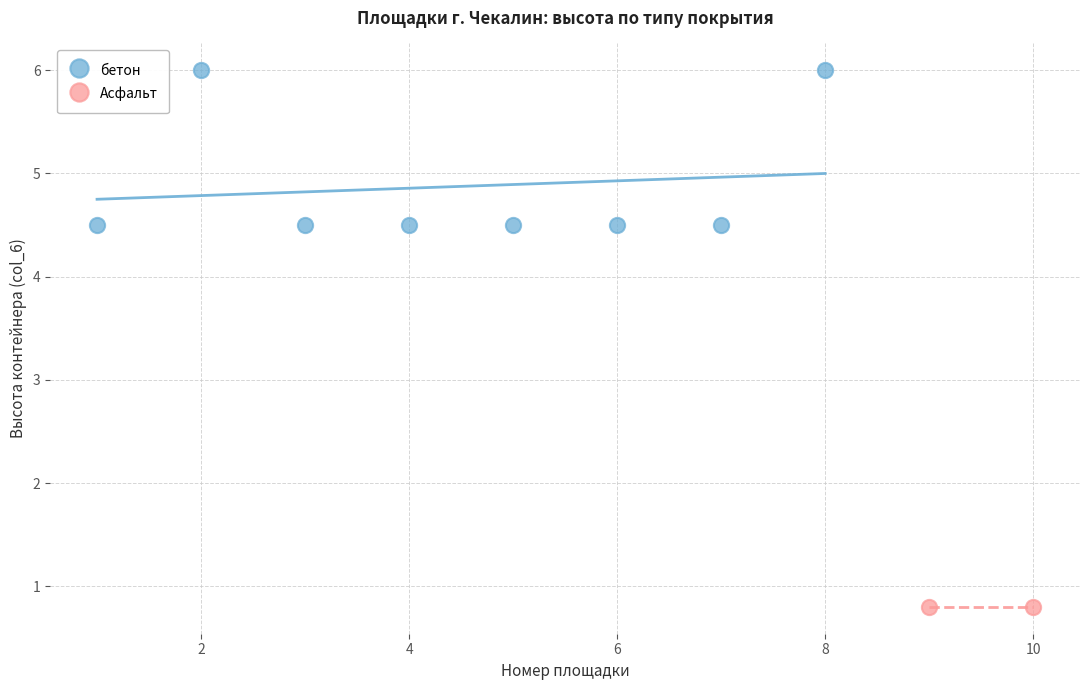

What are all the series names shown in the legend?

бетон, Асфальт